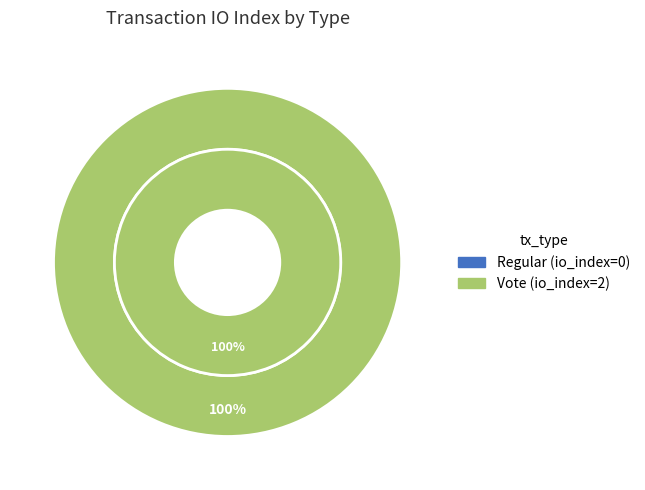

Is there a majority slice in this chart?

Yes